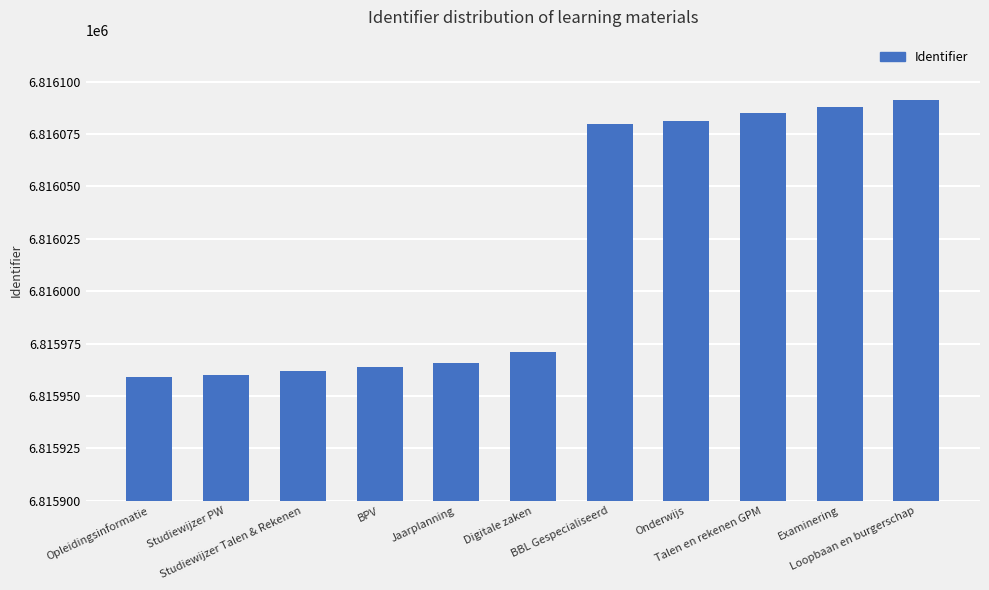

What is the minimum value shown in the chart?

6815959